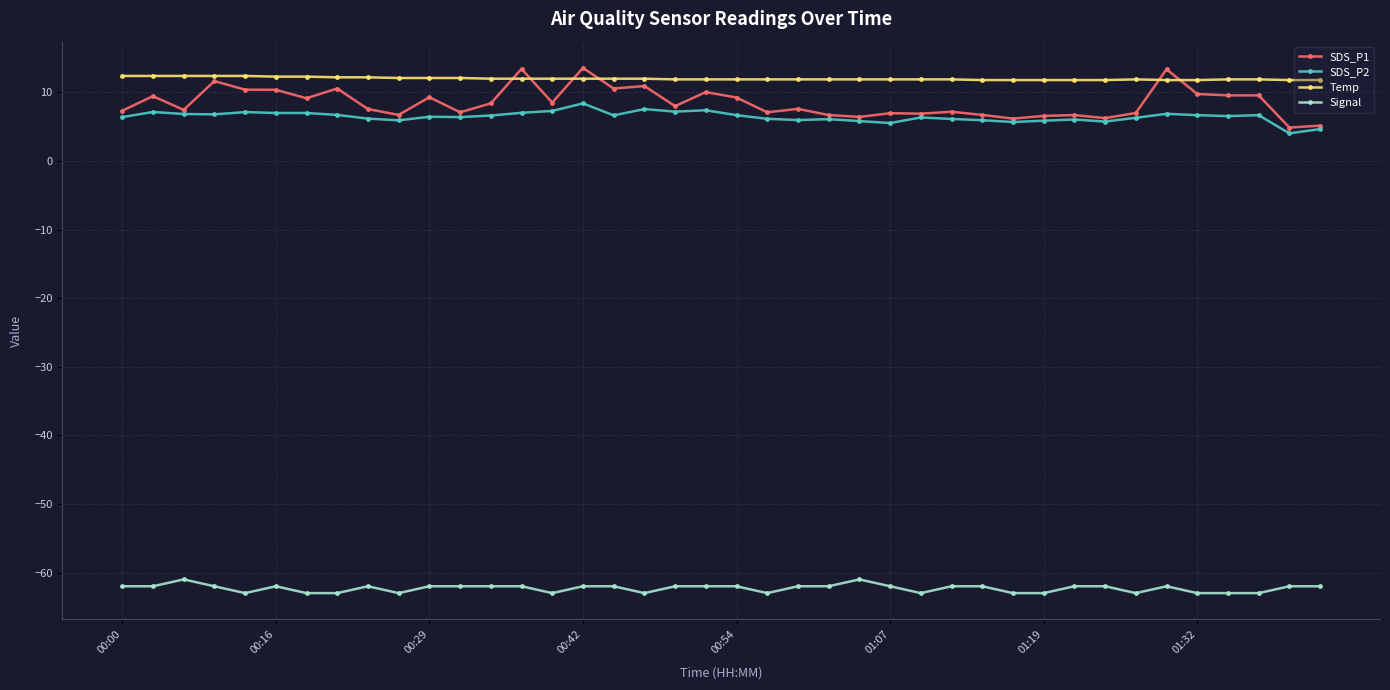

True or false: Signal and SDS_P2 intersect in this chart.

False